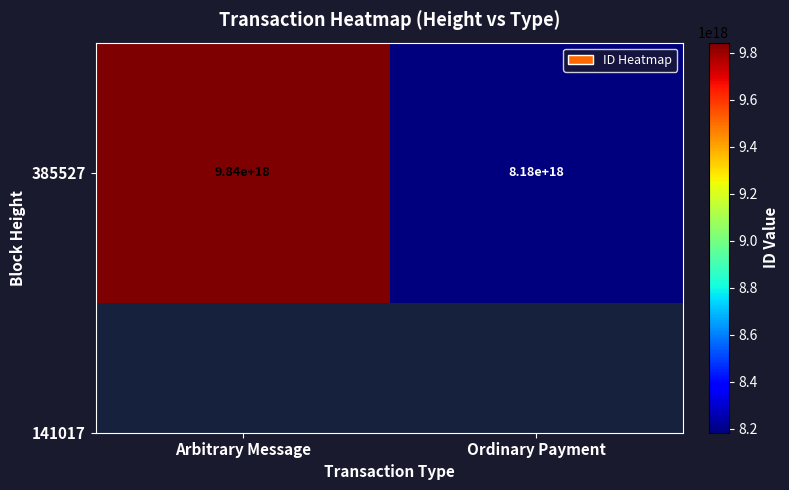

How many values are between 8183066881089814528 and 9842702201935634432?

2